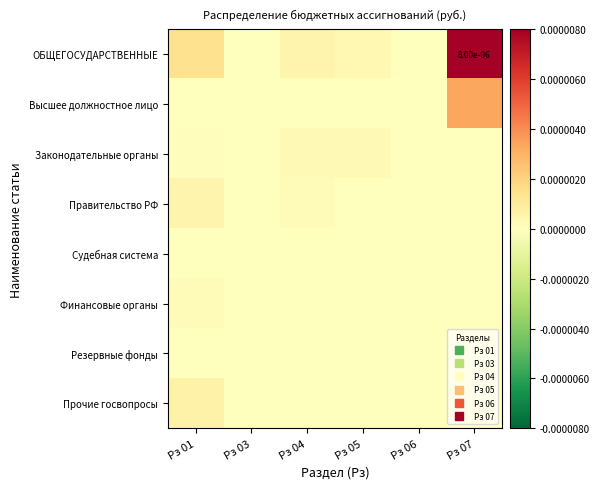

List the labels in order of Резервные фонды value, largest first.

Рз 01, Рз 03, Рз 04, Рз 05, Рз 06, Рз 07